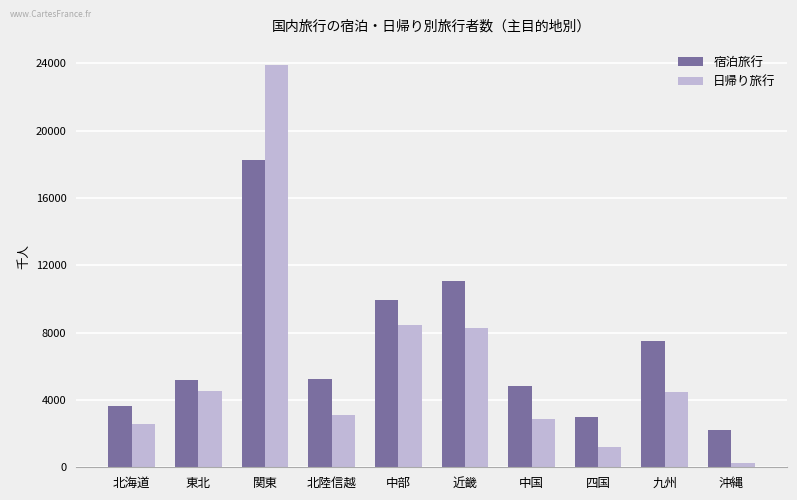

What is the difference between the second highest and minimum values in the 日帰り旅行 series?

8161.0